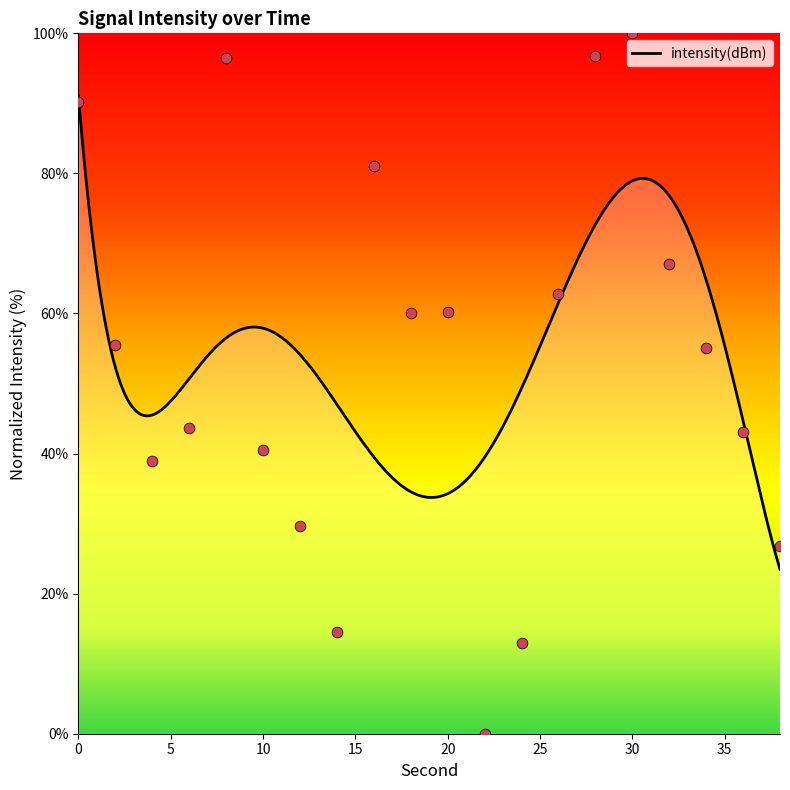

Approximately how many times larger is the value at 26 compared to 4?

1.6